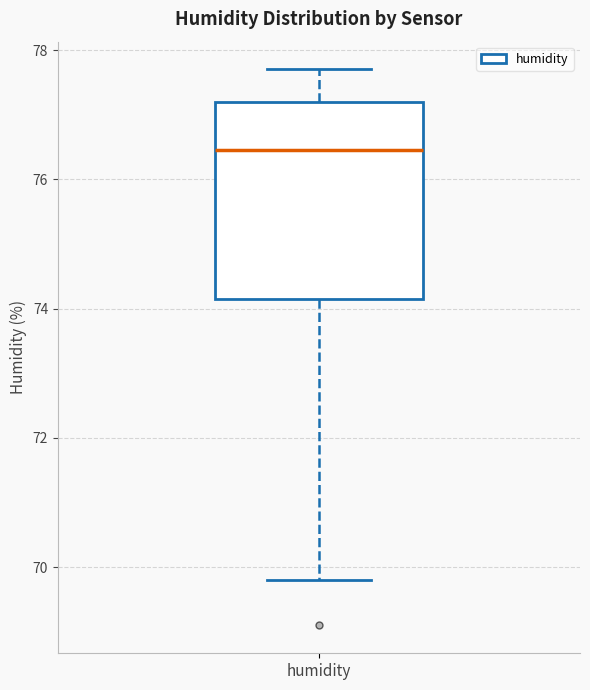

Transcribe this box plot: give where the median line is, the range the box spans, and where the two whiskers end, as read against the y-axis. The values are not printed on the chart, so give them approximately, as read against the axis.

median 76.4, box 74.2 to 77.2, whiskers 69.8 to 77.8